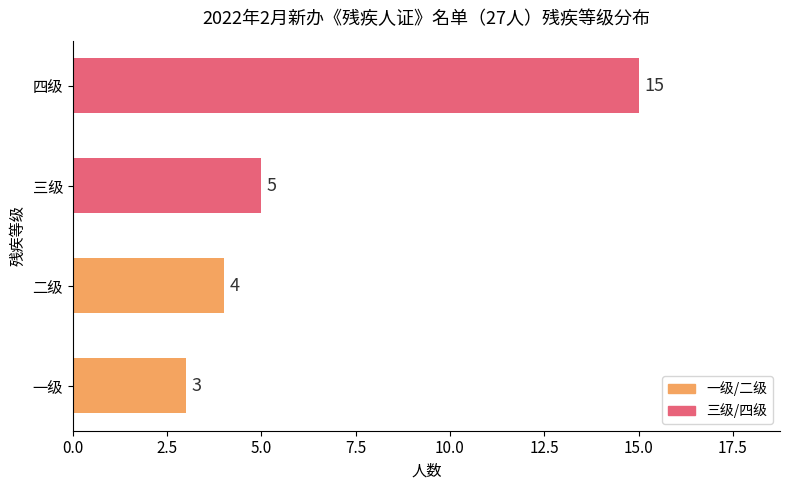

Where is the data nearest to the value 9?

三级